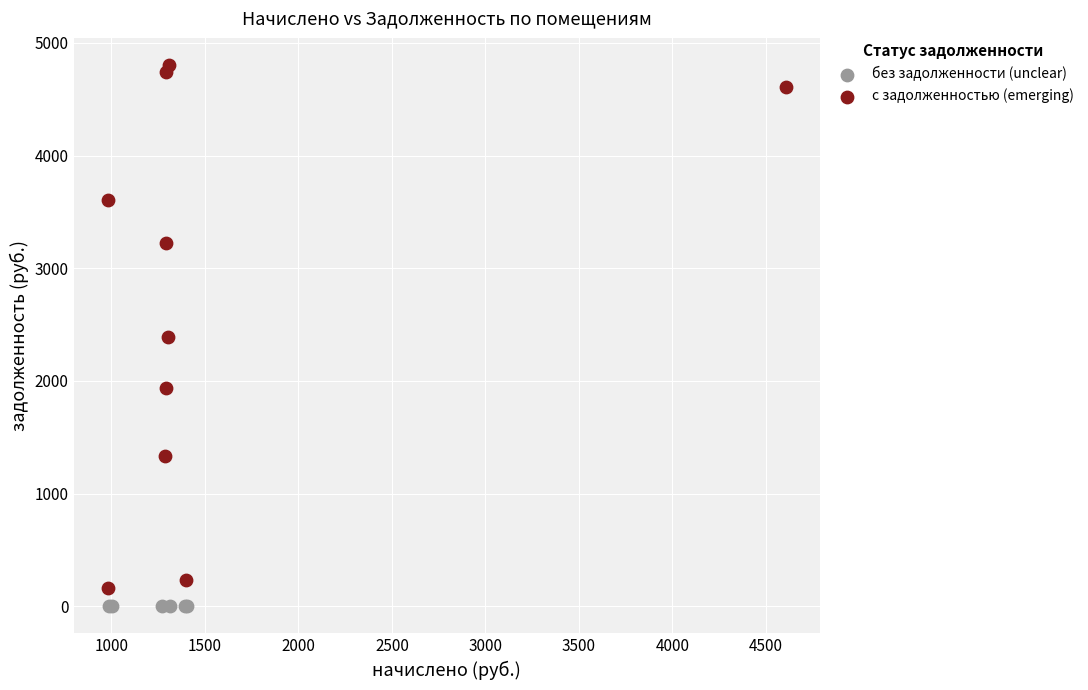

Which series reaches the maximum Y coordinate?

с задолженностью (emerging)